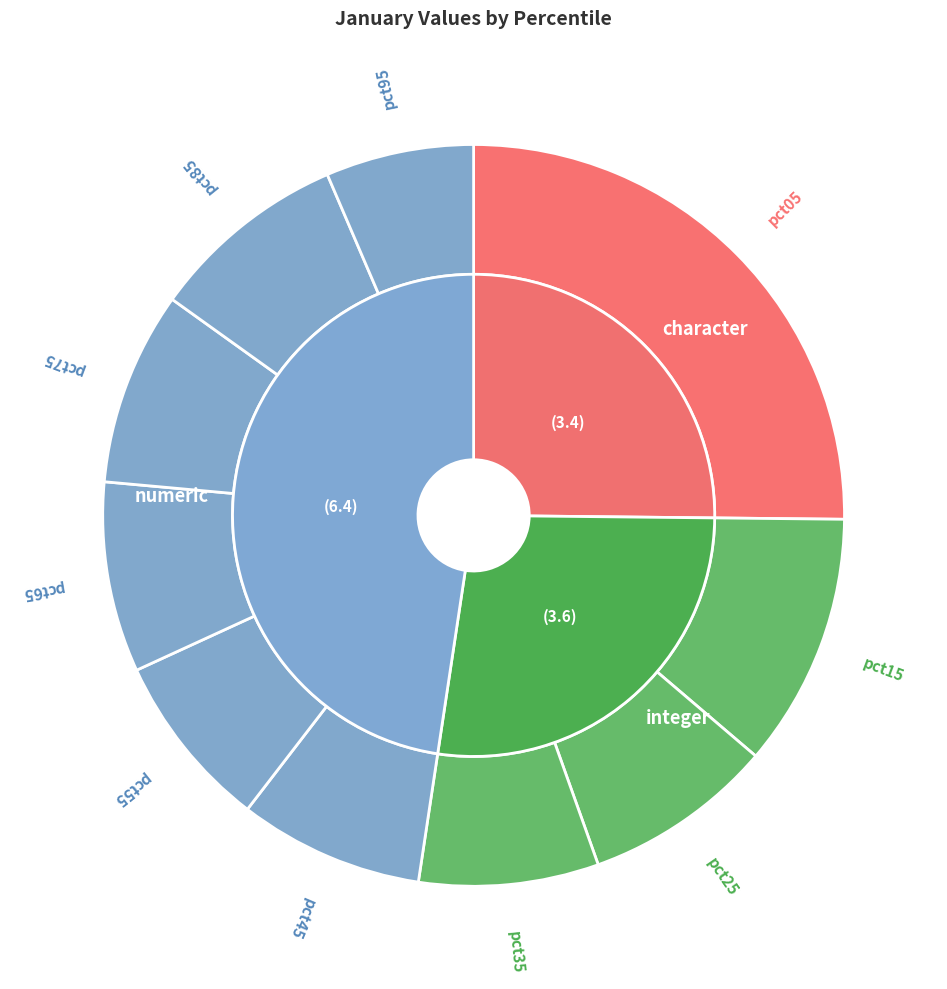

To the nearest percent, what portion does pct75 represent?

8%